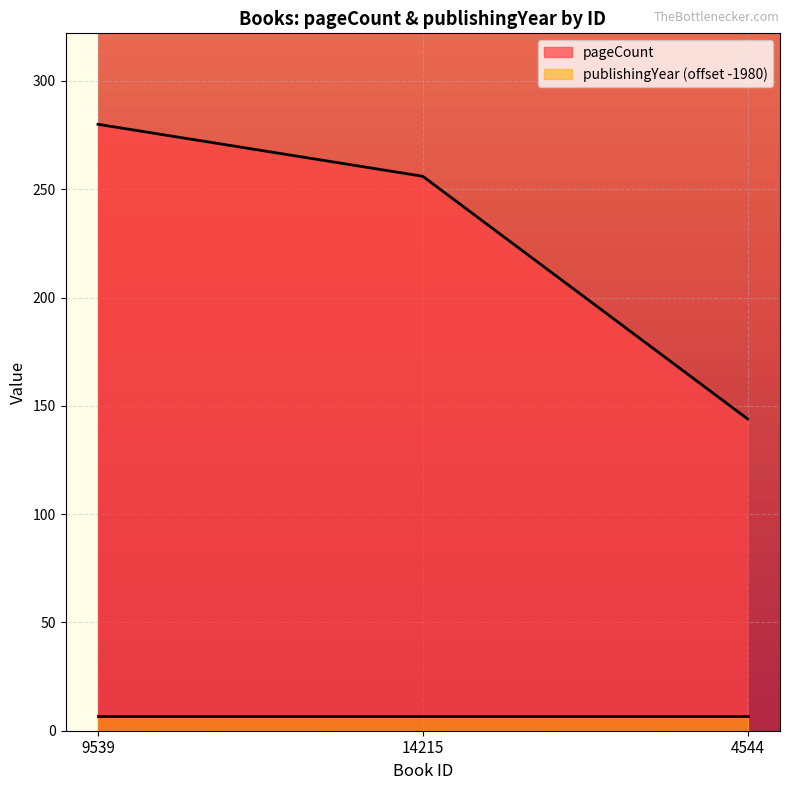

Rank the categories by value from highest to lowest.

9539, 14215, 4544